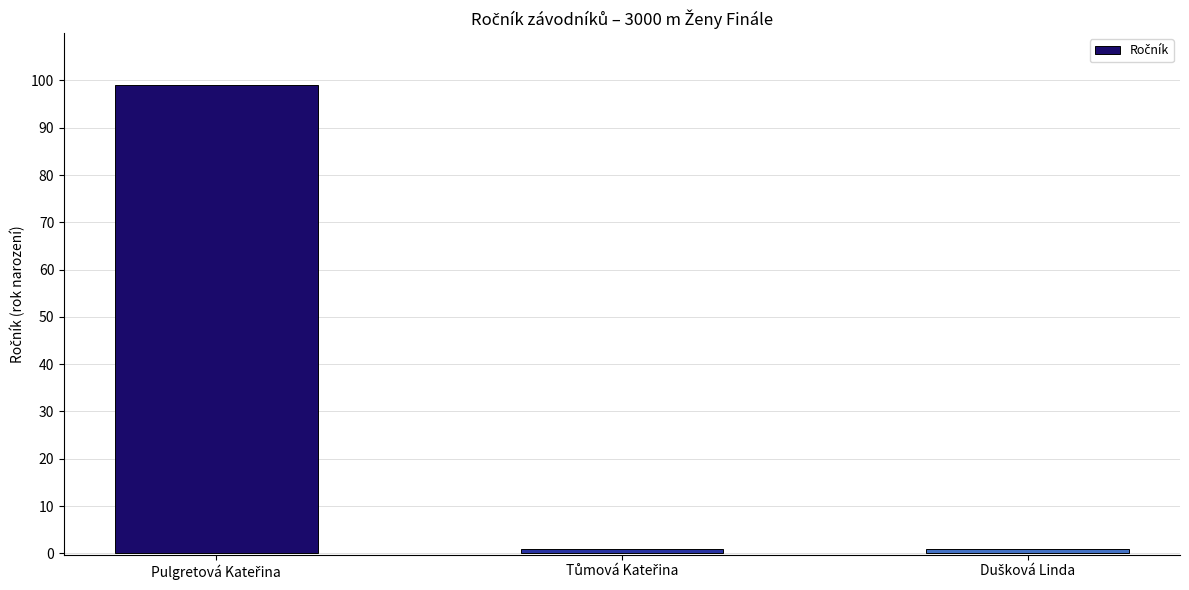

What is the average value?

34